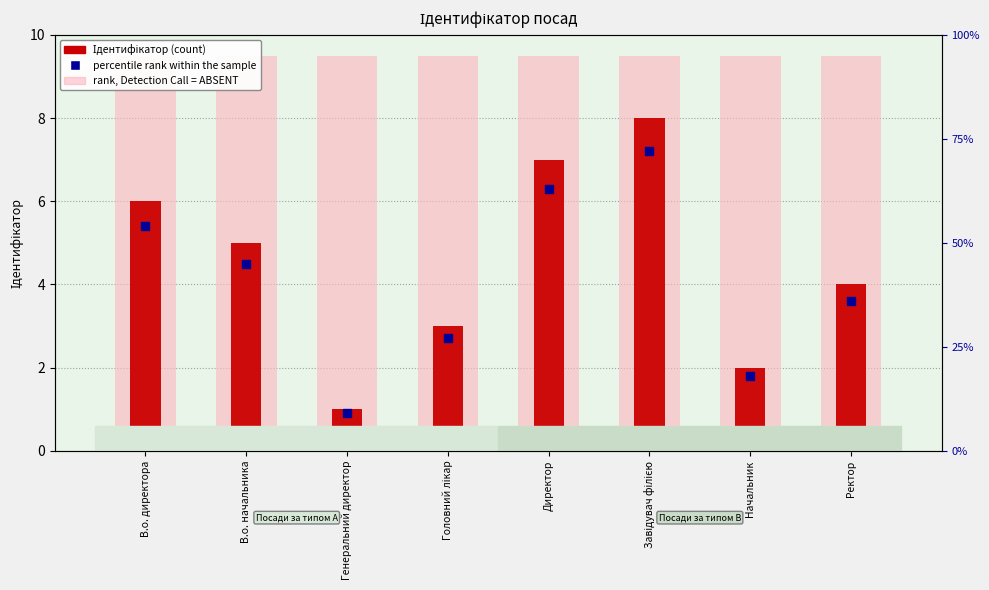

What are all the series names shown in the legend?

rank, Detection Call = ABSENT, Ідентифікатор (count), percentile rank within the sample